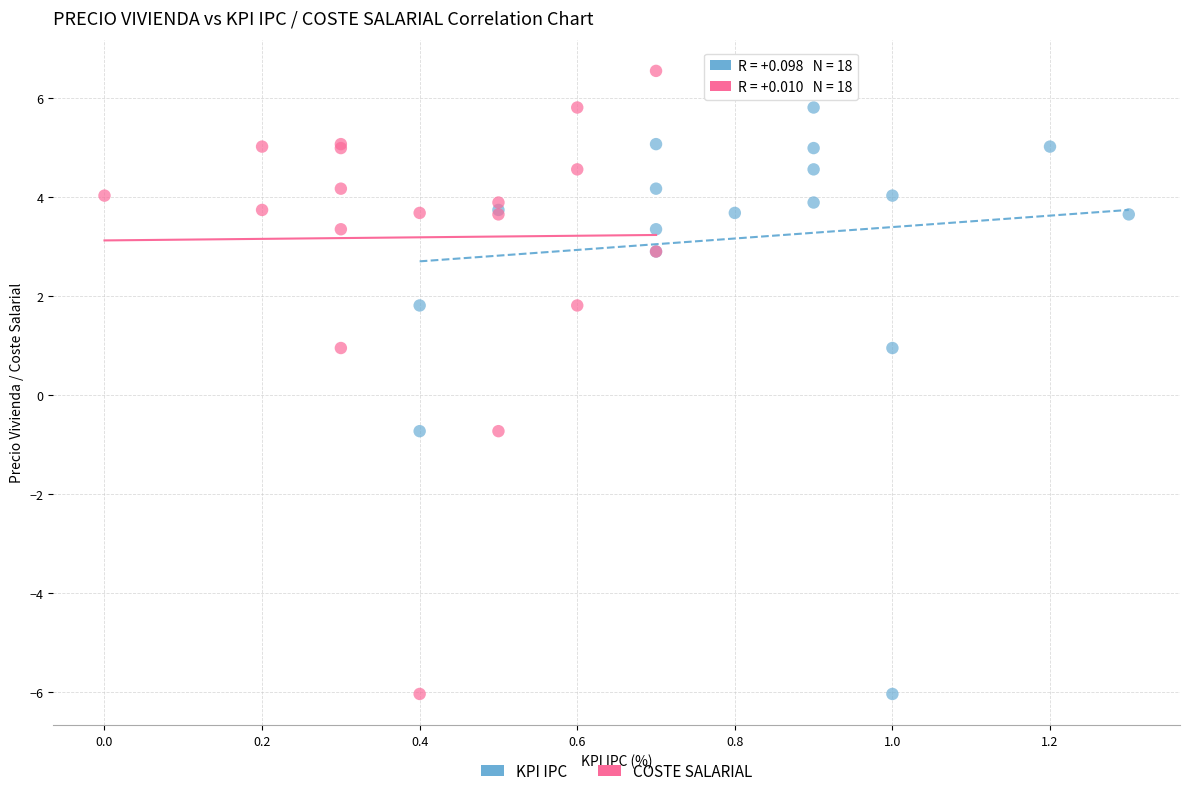

What are all the series names shown in the legend?

KPI IPC, COSTE SALARIAL